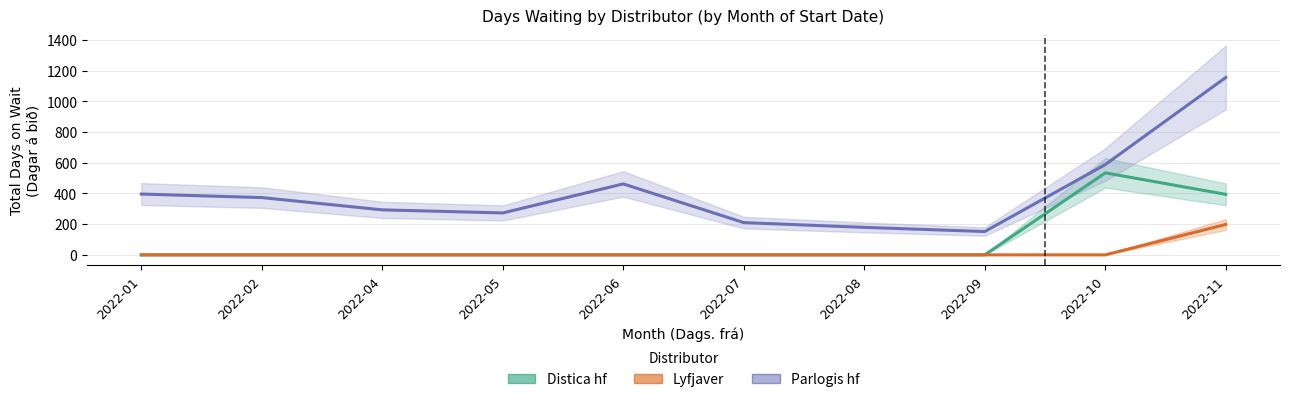

At which label is Distica hf closest to 267?

2022-11